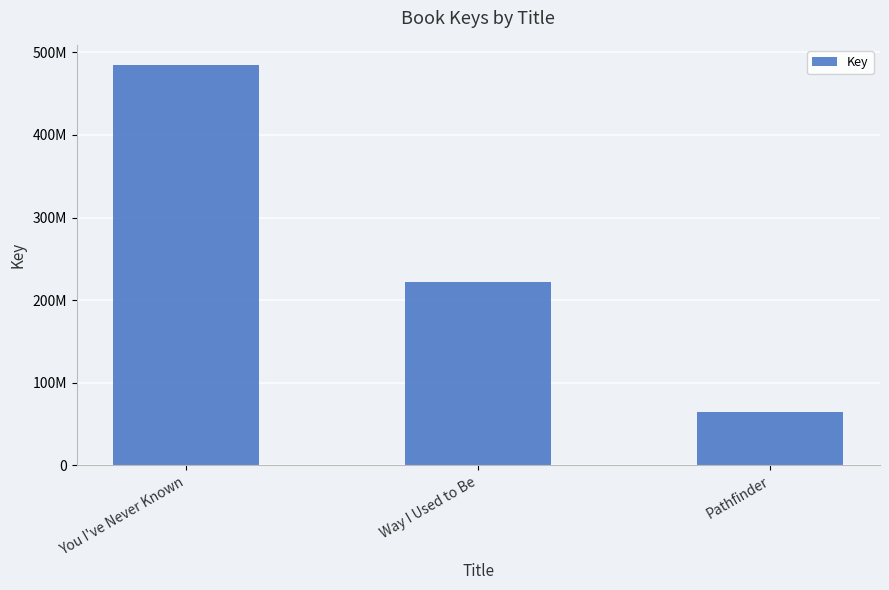

Which has a higher value, Pathfinder or You I've Never Known?

You I've Never Known